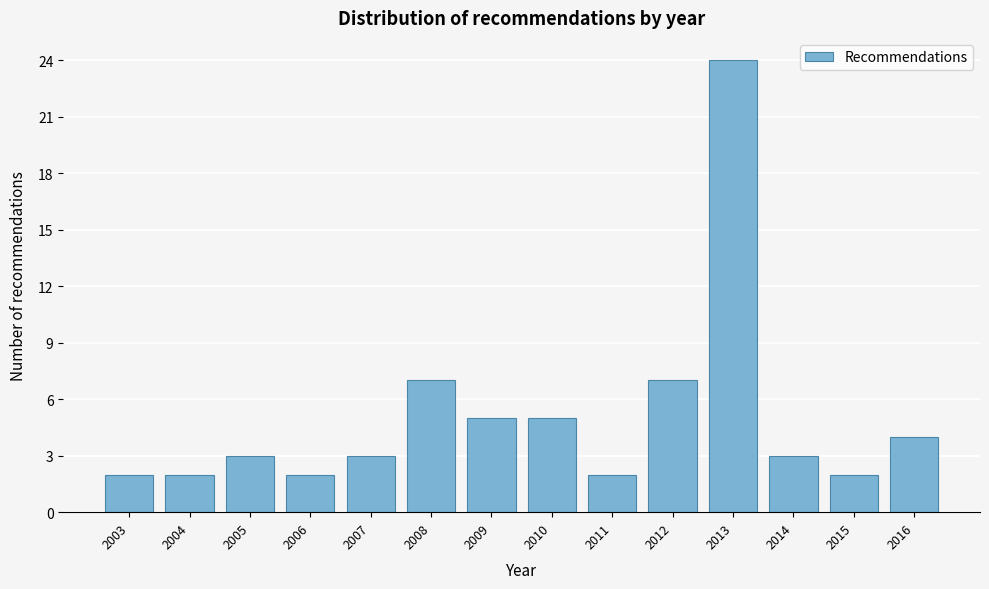

Reading left to right, what are all the values shown in this chart?

2003=2	2004=2	2005=3	2006=2	2007=3	2008=7	2009=5	2010=5	2011=2	2012=7	2013=24	2014=3	2015=2	2016=4